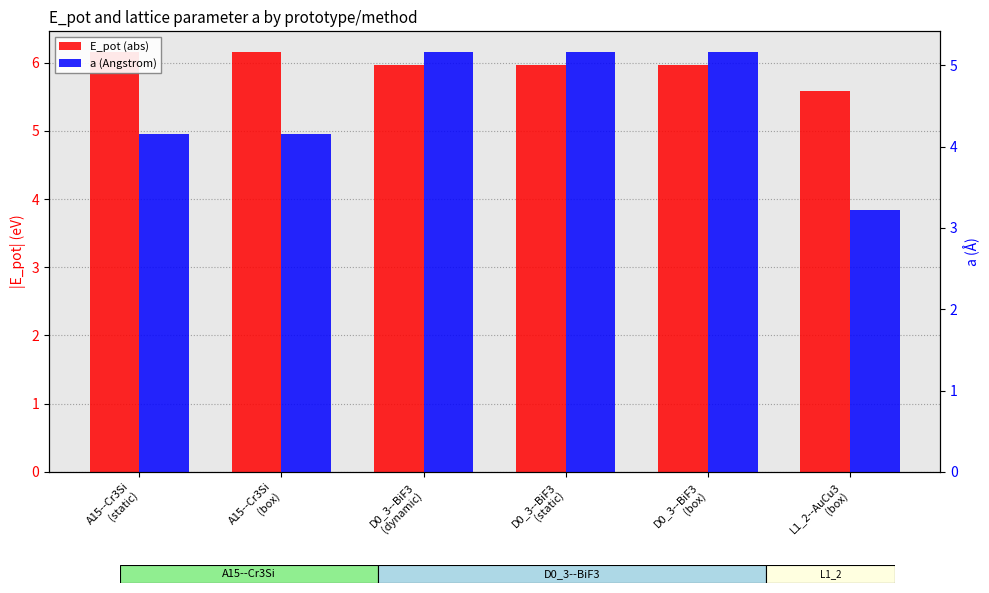

What are all the series names shown in the legend?

E_pot (abs), a (Angstrom)